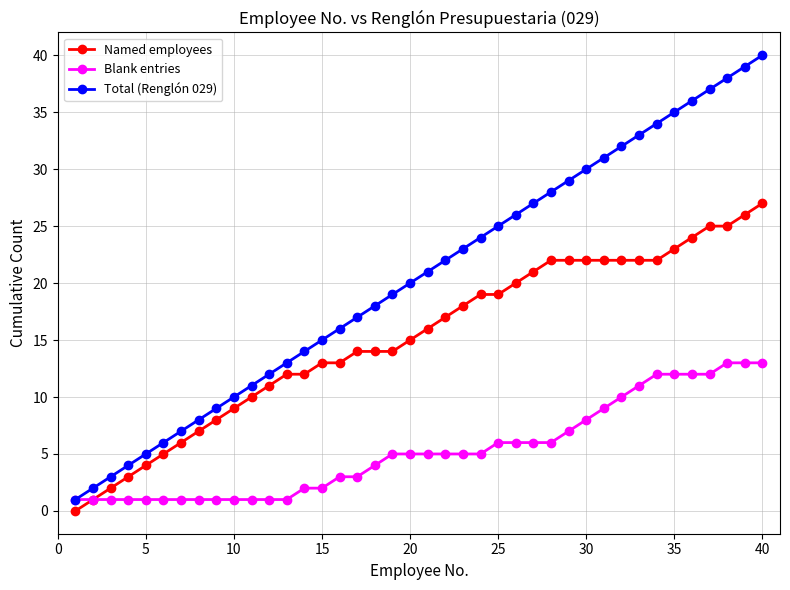

True or false: Named employees and Total (Renglón 029) cross at least once.

False